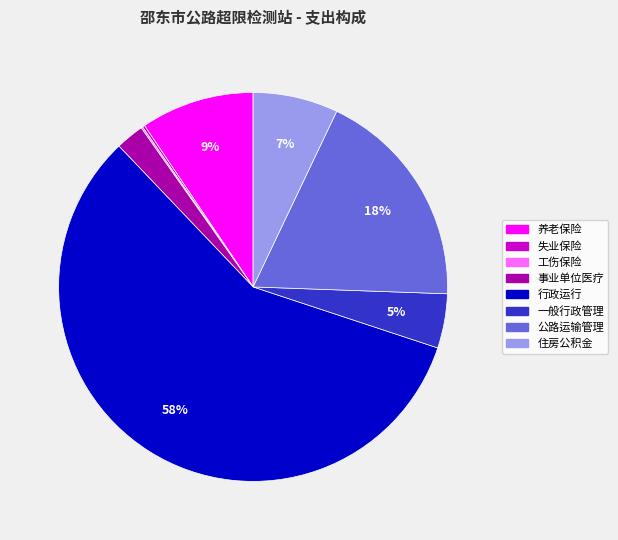

The 公路运输管理 slice represents 18% of the pie. True or false?

True